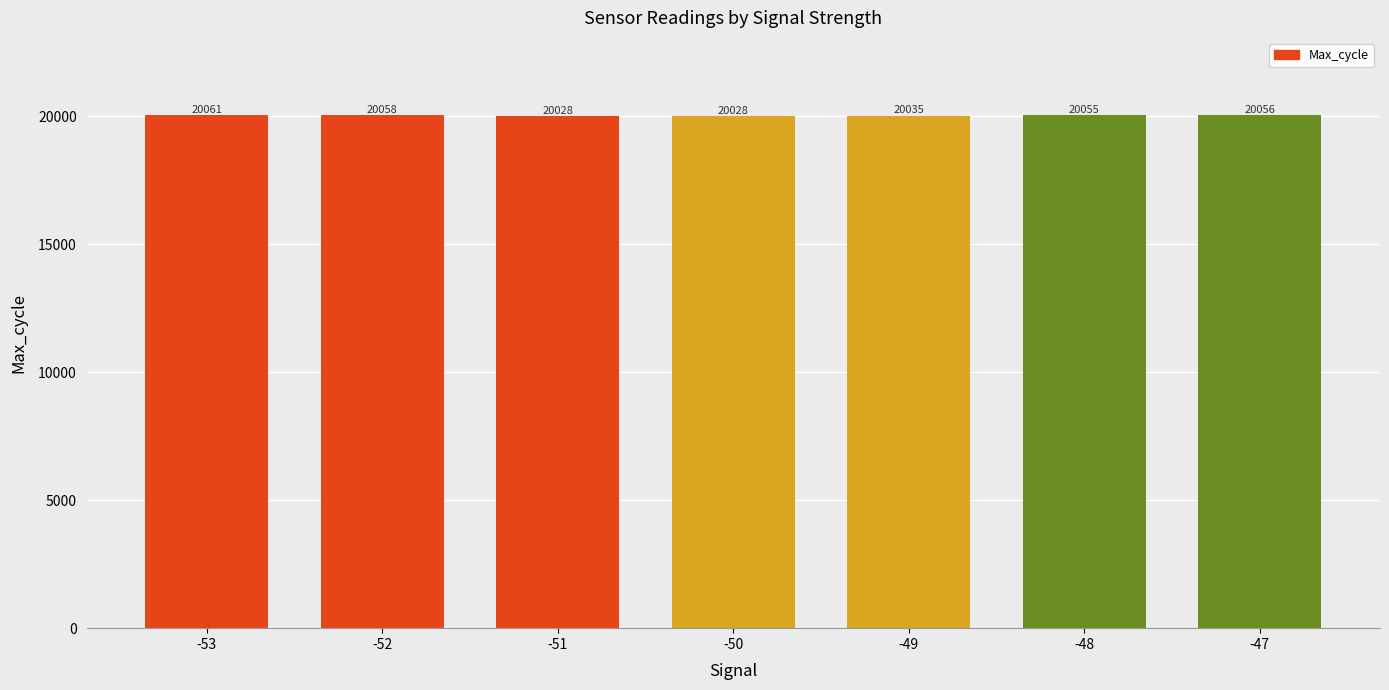

The chart shows a value of 20028 at -50. True or false?

True